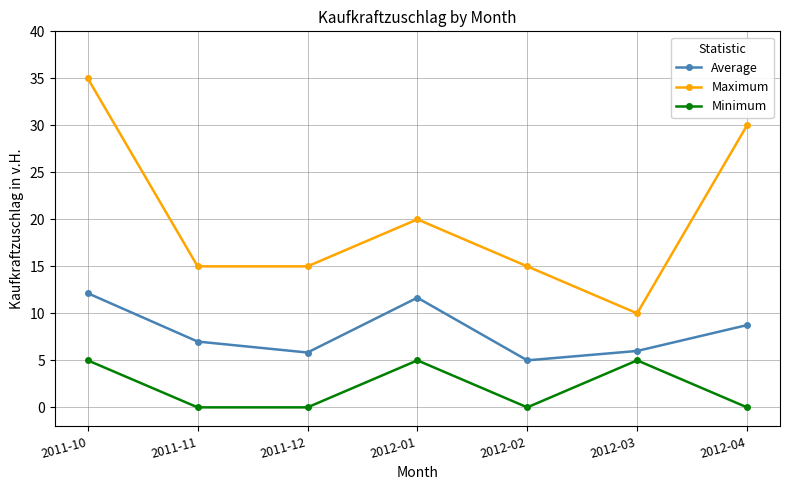

What position from the left is 2012-04?

7